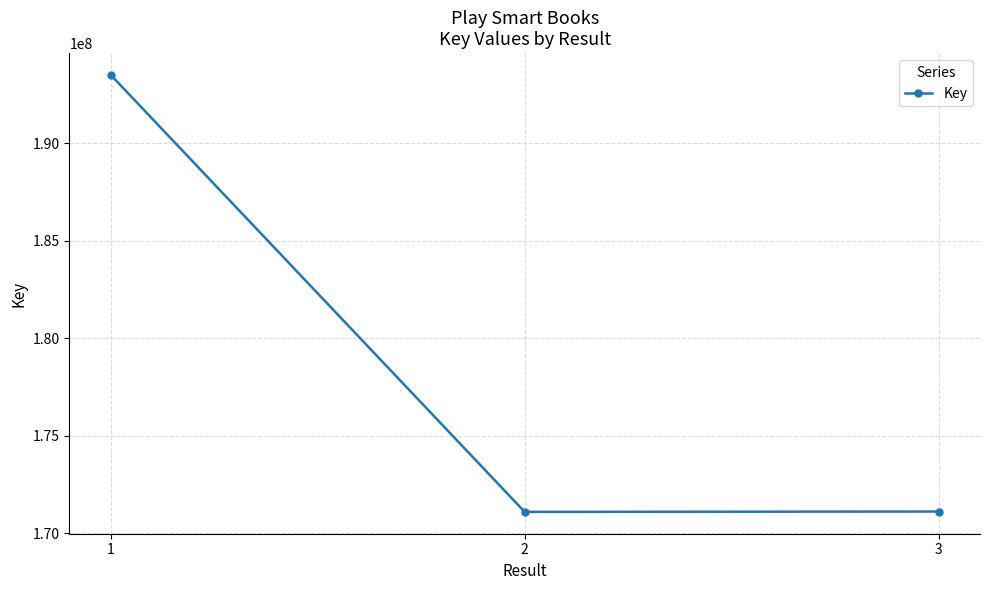

Does the chart have visible grid lines?

Yes